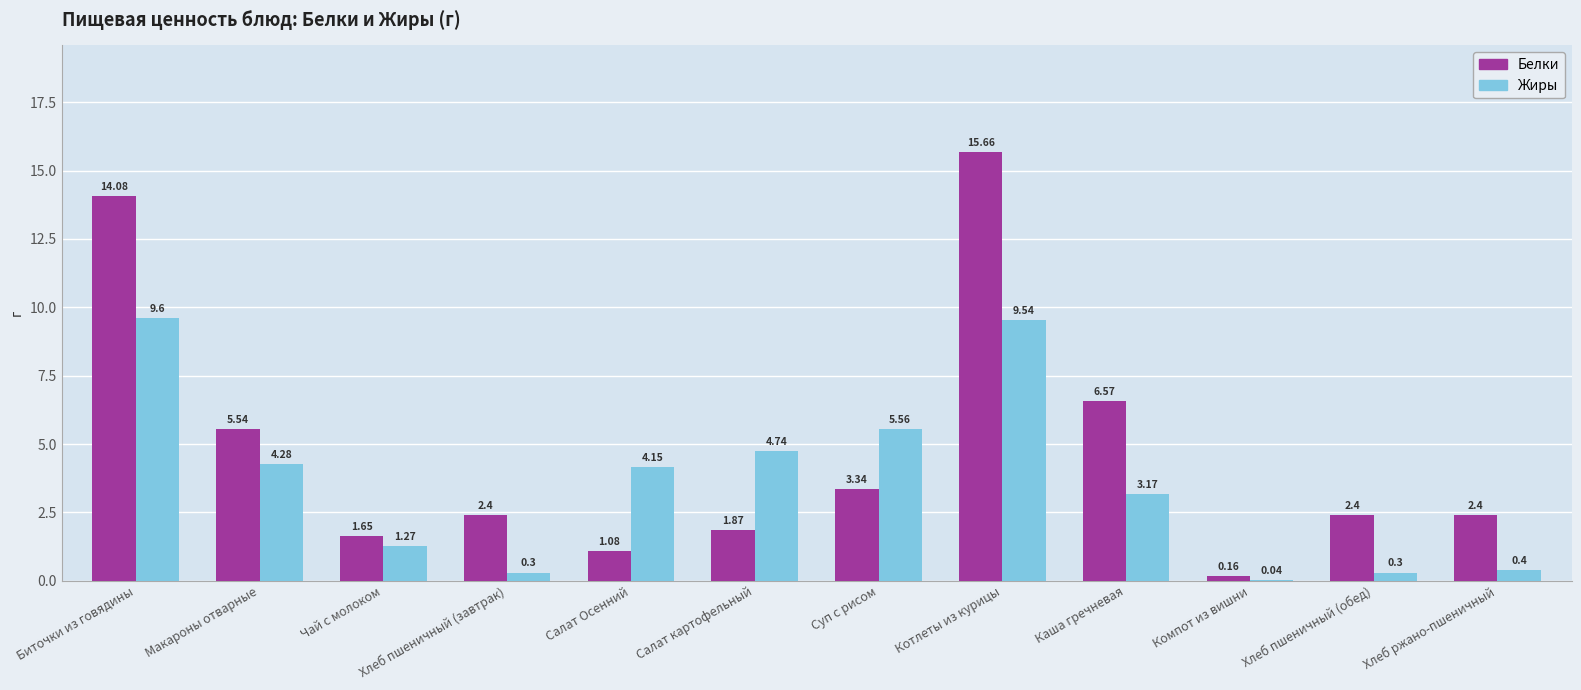

What is the sum of the Жиры values at Салат картофельный and Чай с молоком?

6.0